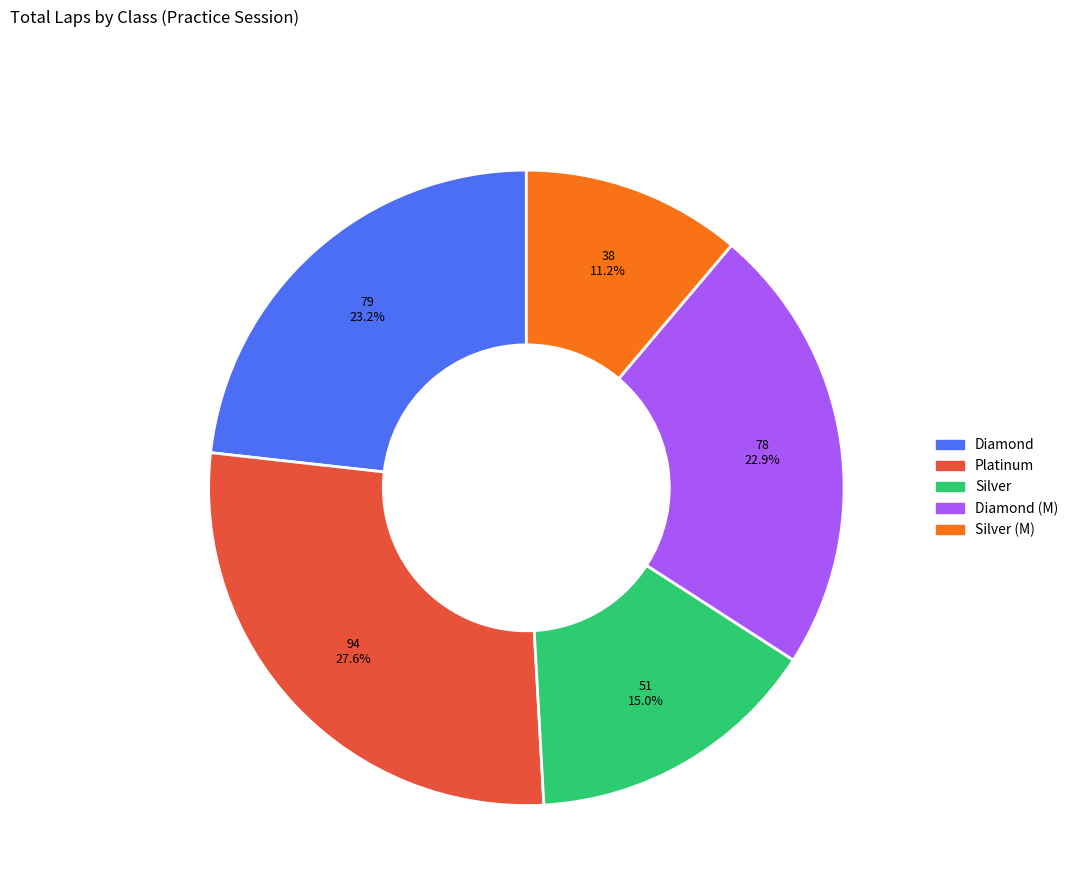

Which has a higher value, Silver or Diamond?

Diamond